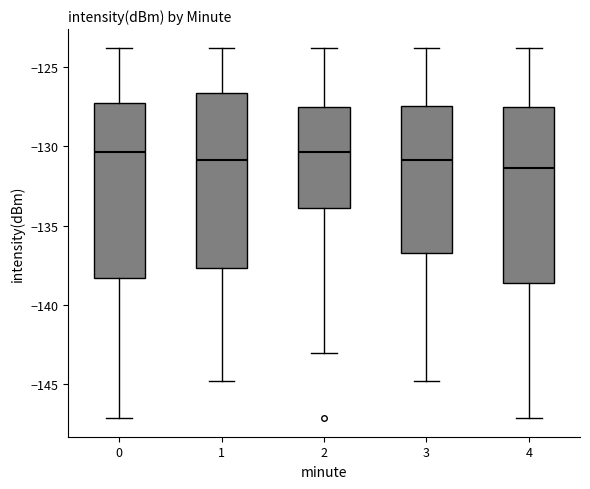

Which box's median line is the lowest?

4